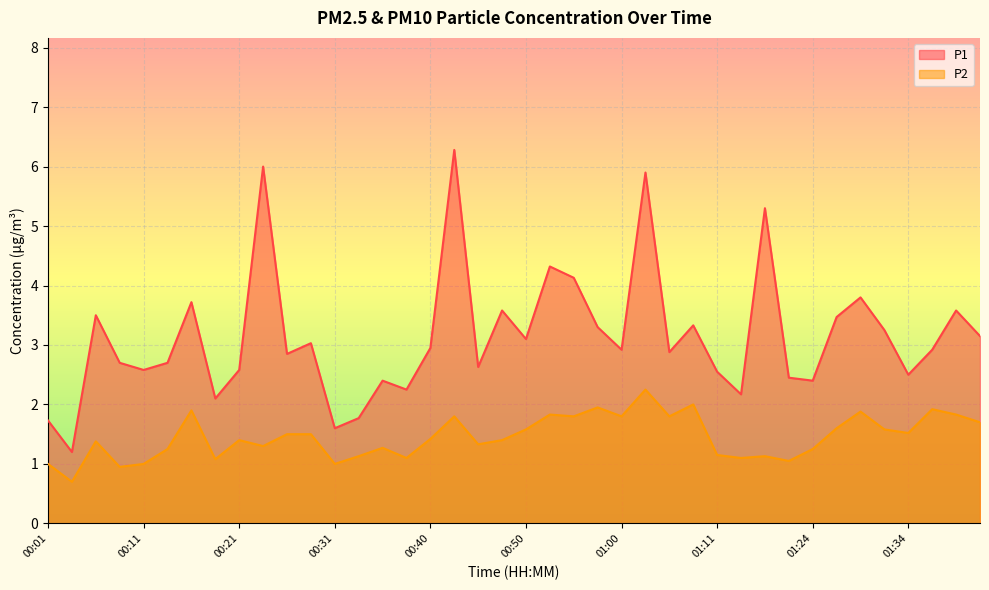

Which category has the highest value in the P2 series?

01:03